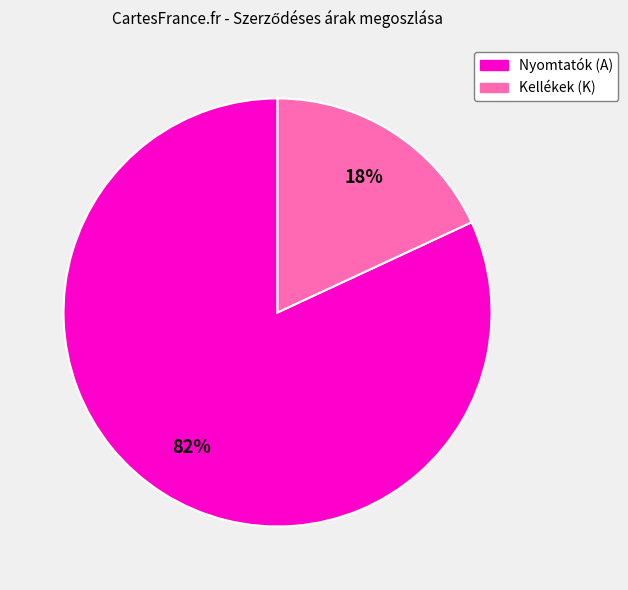

To the nearest percent, what is the difference between the largest and smallest slice percentages?

64%